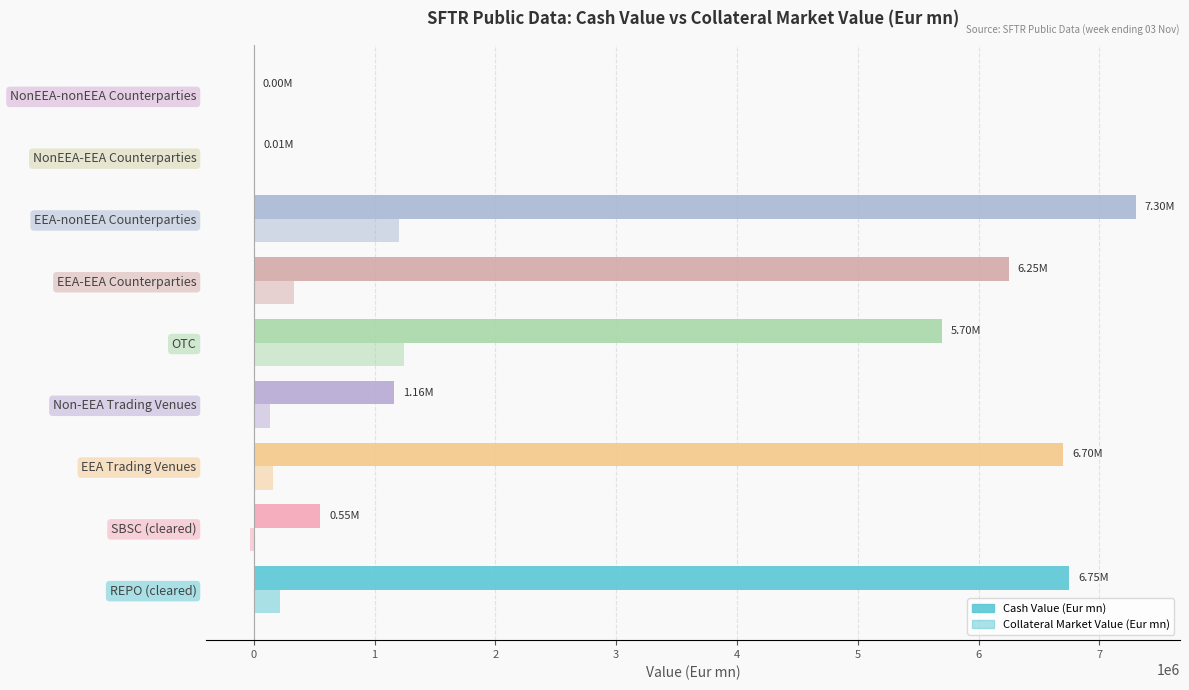

What is the difference between the second highest and minimum values in the Cash Value (Eur mn) series?

6749369.6